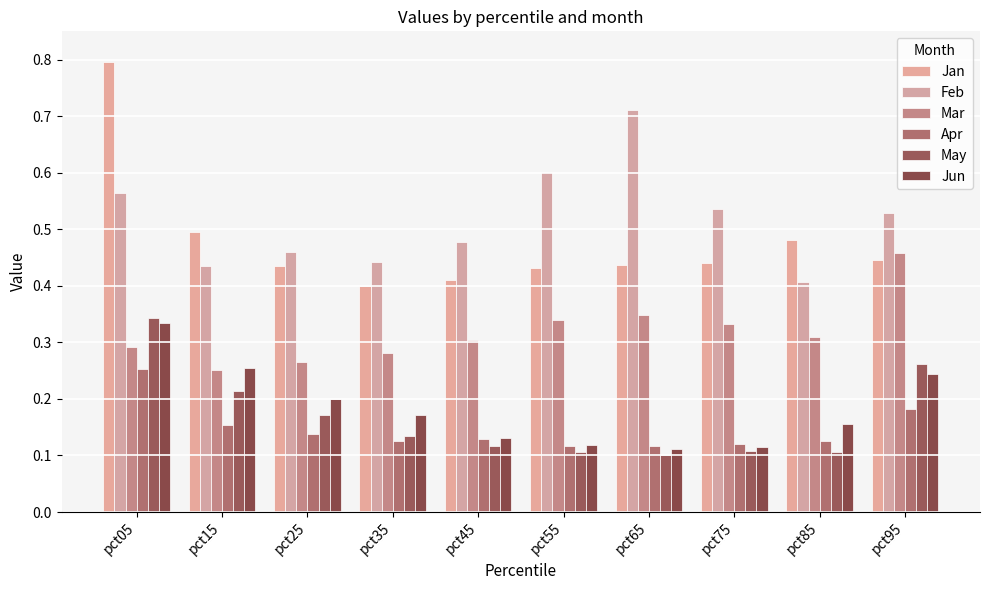

The value of May at pct05 is 0.3. True or false?

True